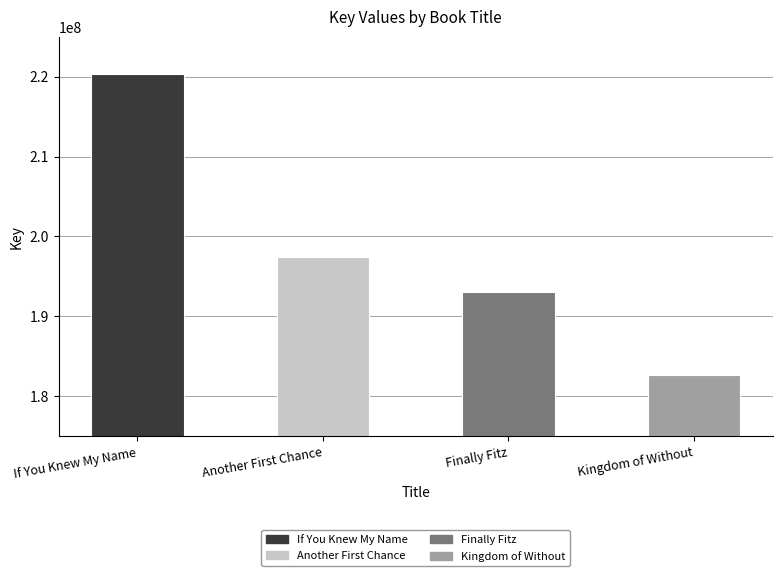

What is the value of the 1st bar from the left?

220313359